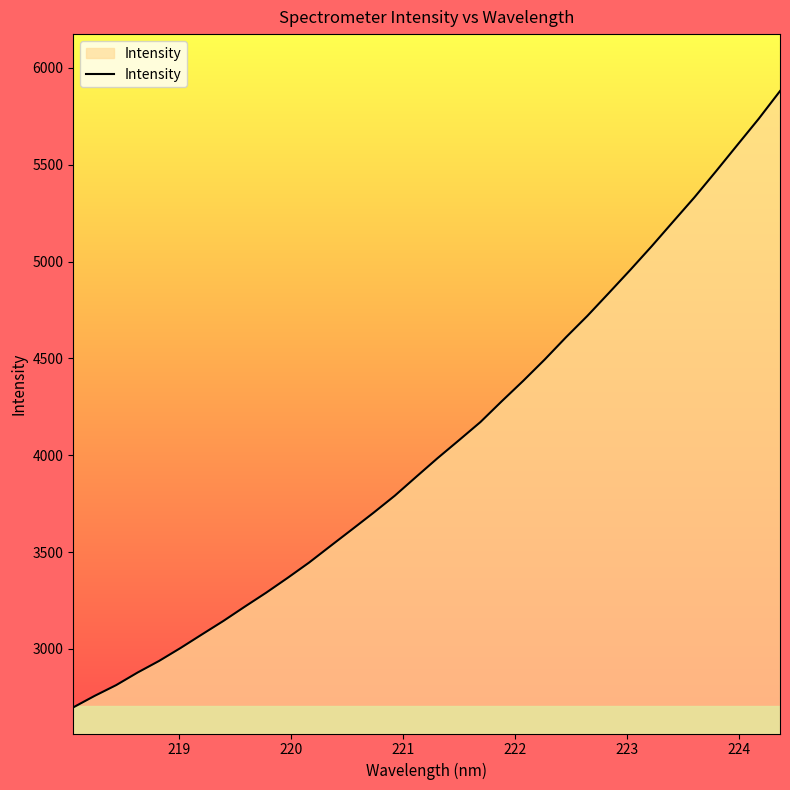

Count the number of data series in this chart.

1